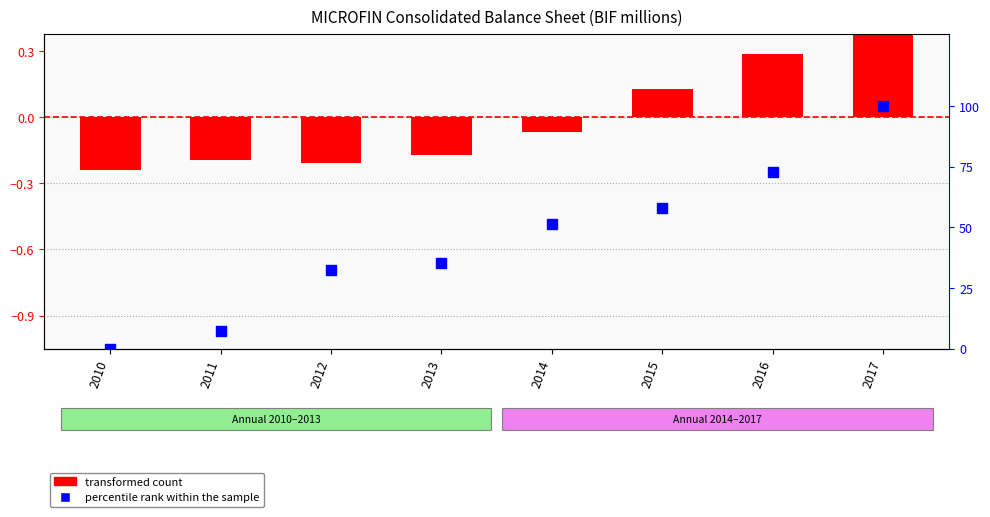

At how many categories does at least one series exceed 81?

1